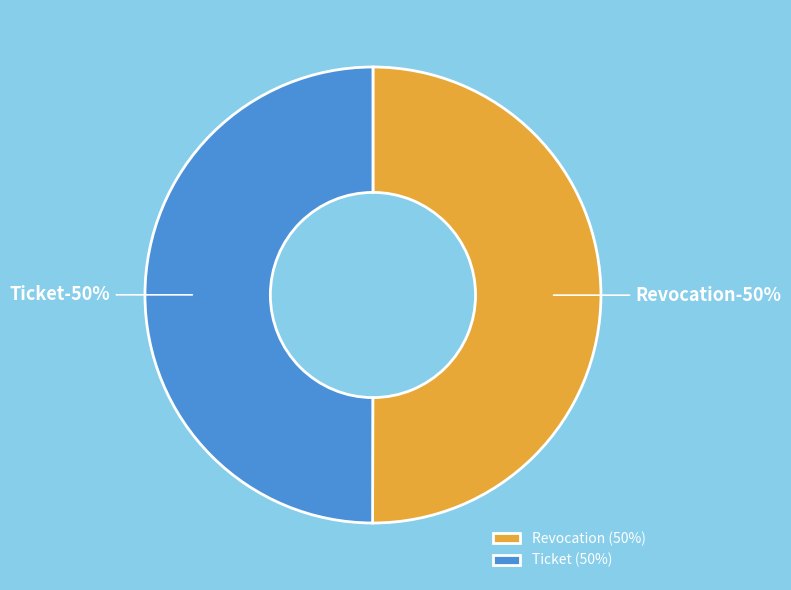

Rank the categories by value from highest to lowest.

Revocation, Ticket